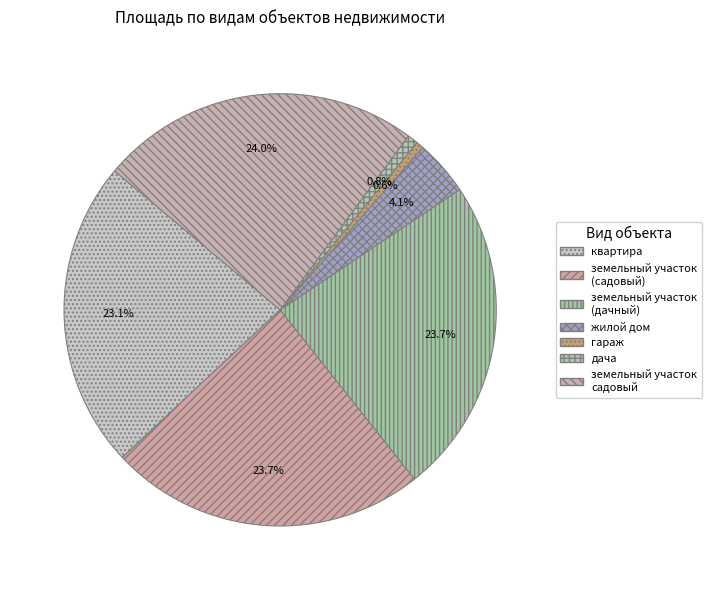

How many slices are in this pie chart?

7